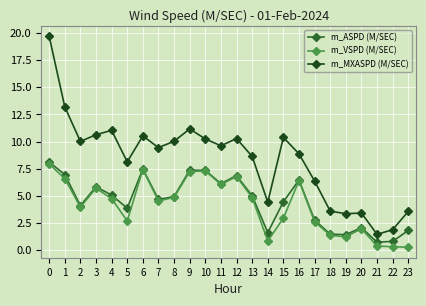

What is the spread (max minus min) of values at 7?

4.9